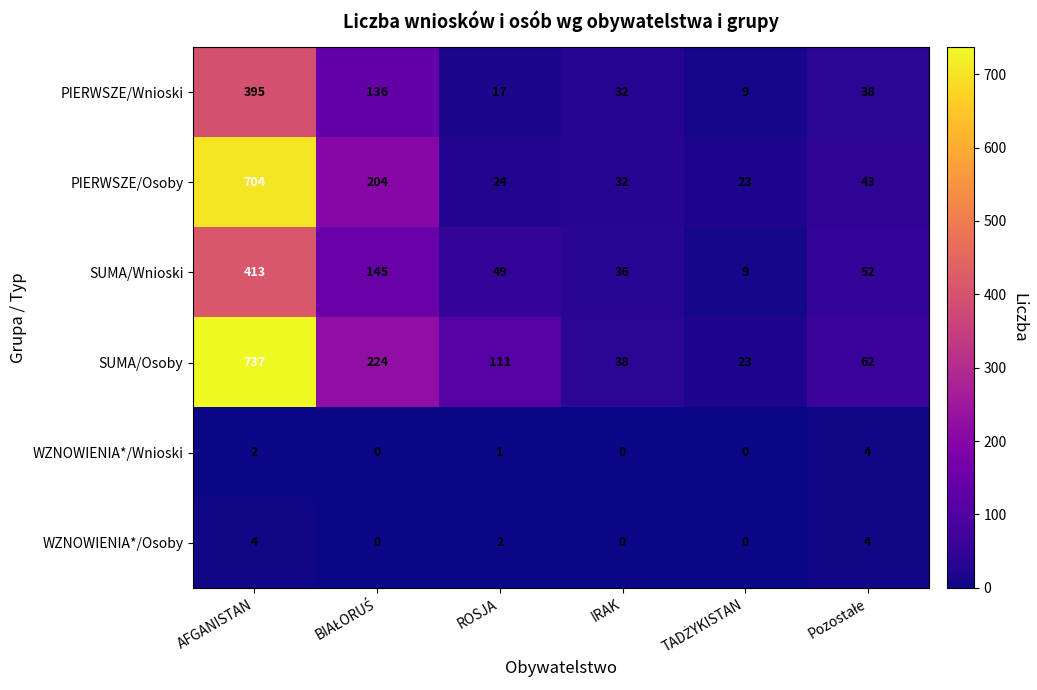

Which series has the largest total across all categories?

SUMA/Osoby